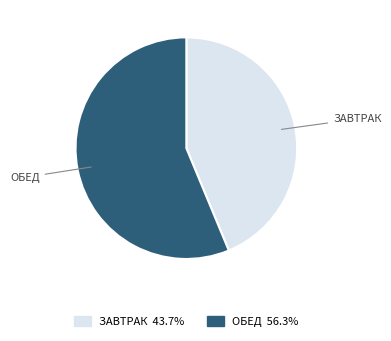

Which category has the biggest portion of the pie?

Обед